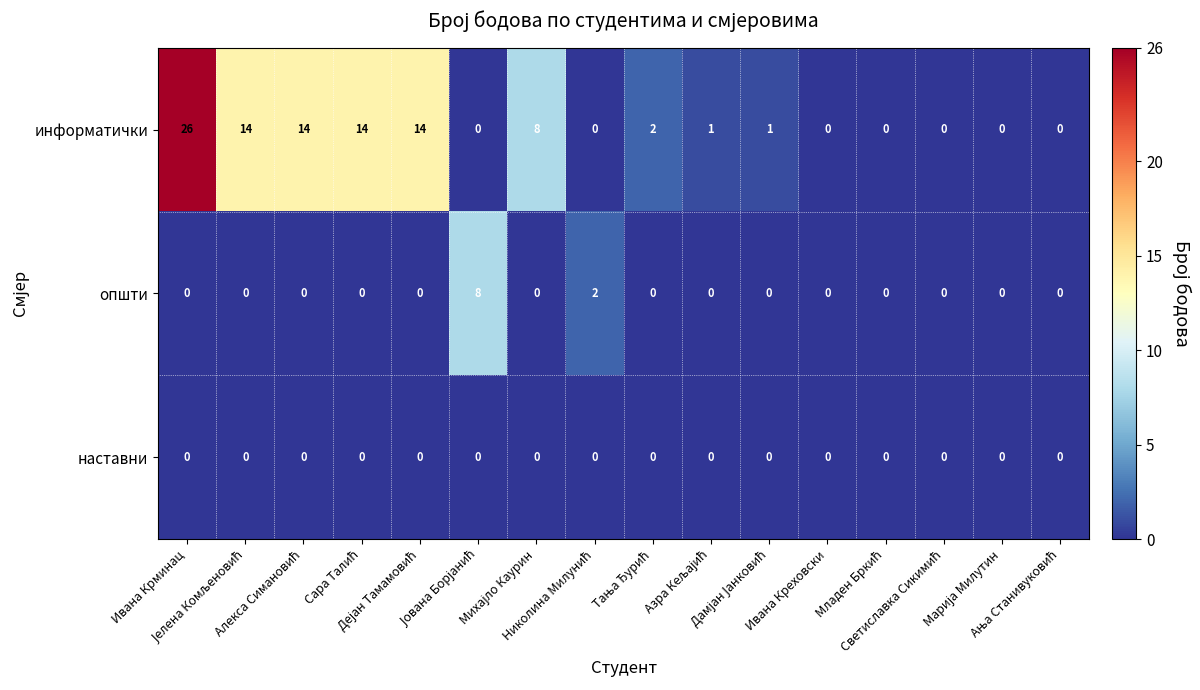

Which series has the largest range (max minus min)?

информатички